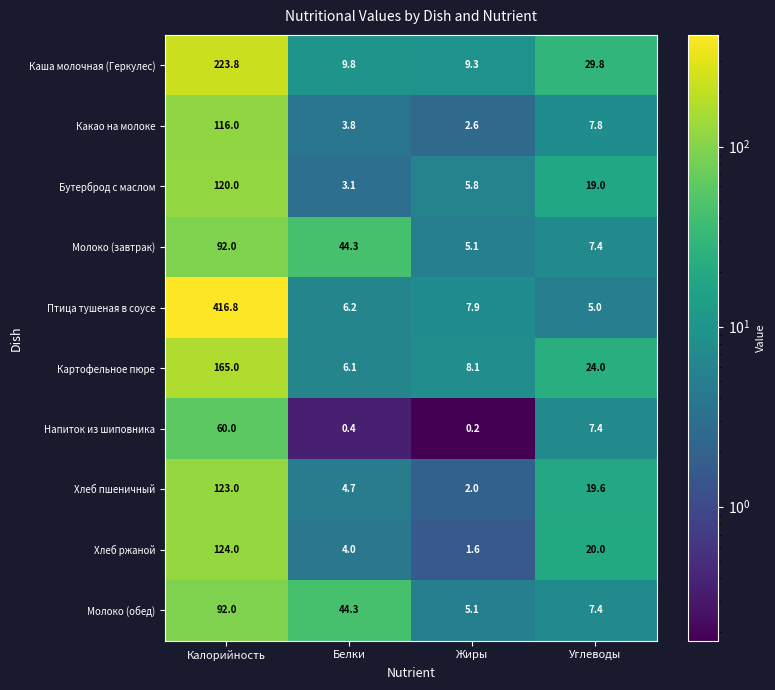

What is the smallest value displayed?

0.2